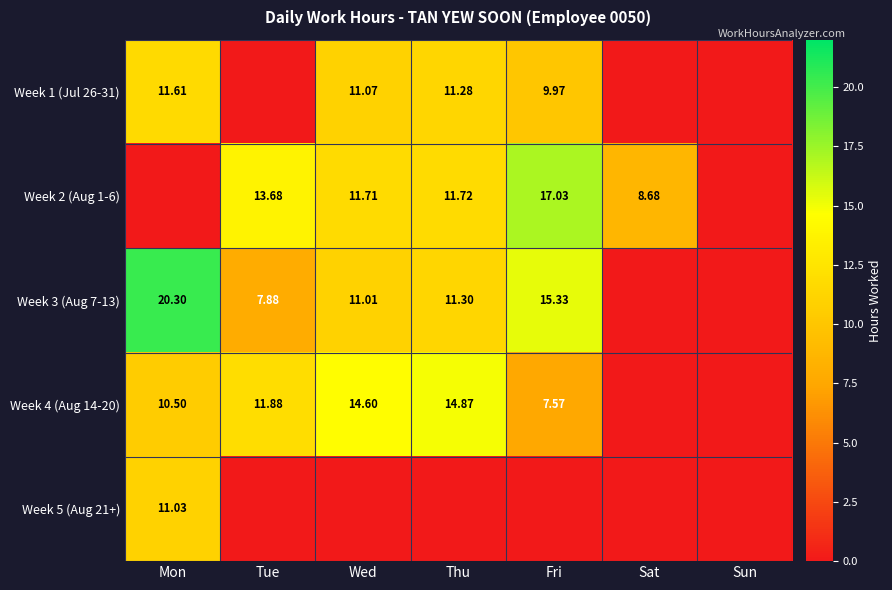

What is the spread (max minus min) of values at Tue?

13.7